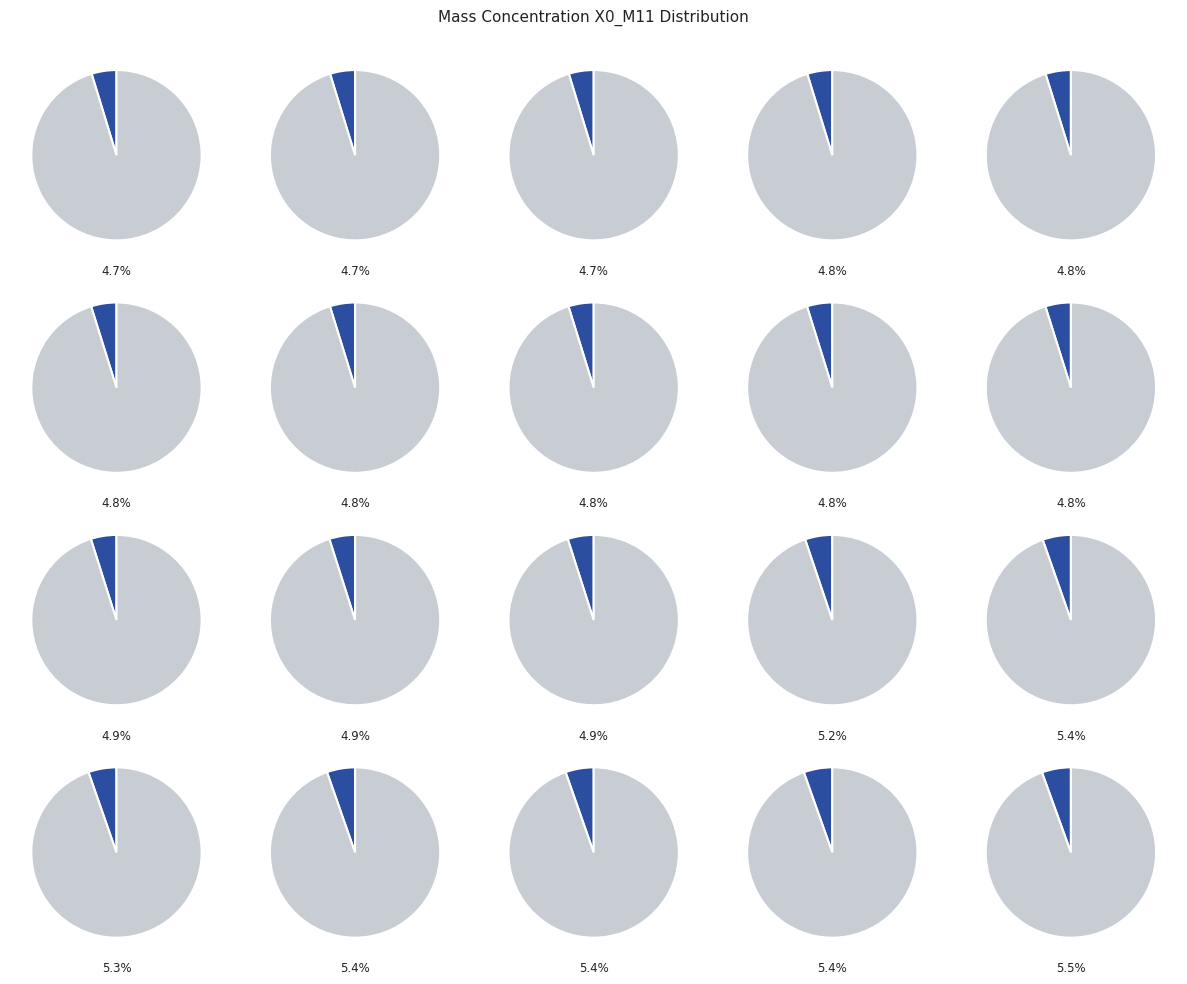

To the nearest percent, what percentage of the pie is 04:02?

5%